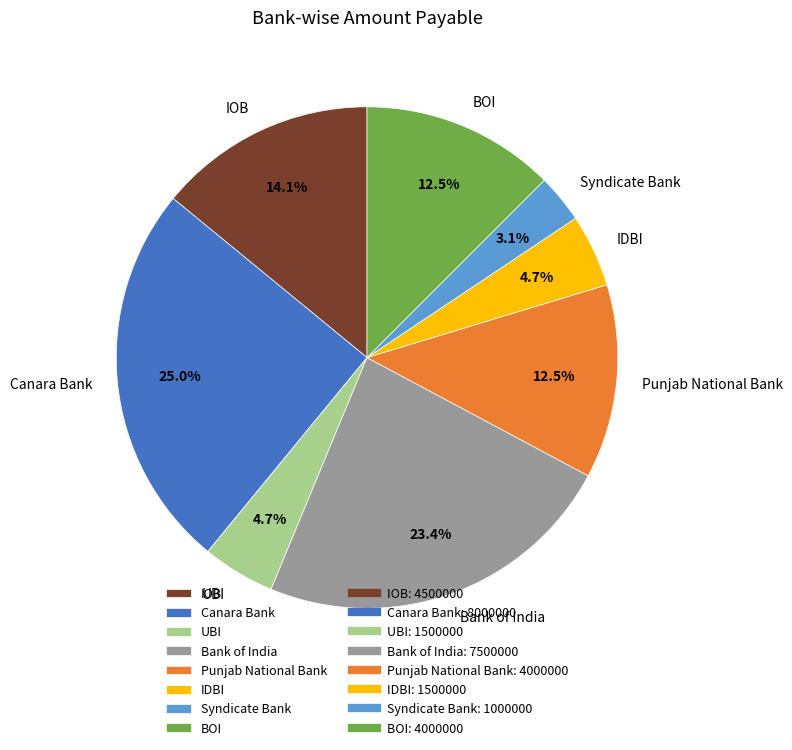

What percentage is NOT represented by Canara Bank?

75.0%